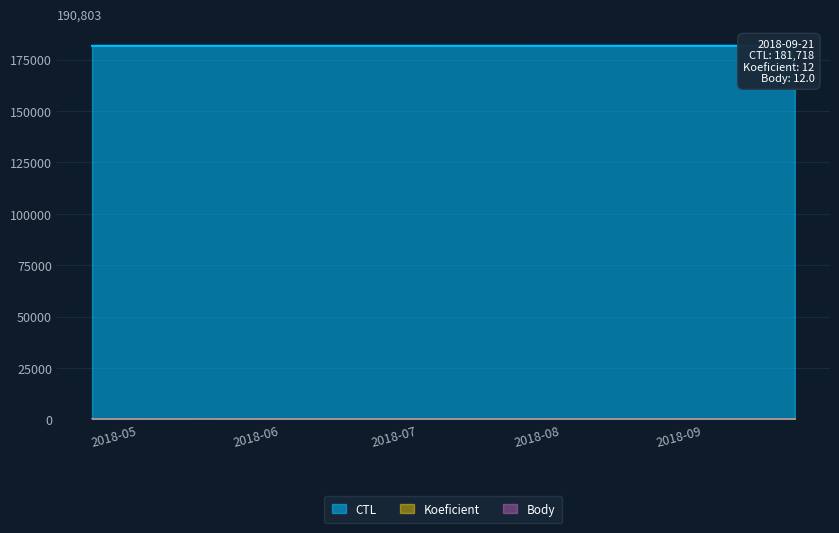

Which has a higher value, 2018-05-19 or 2018-09-21?

2018-09-21